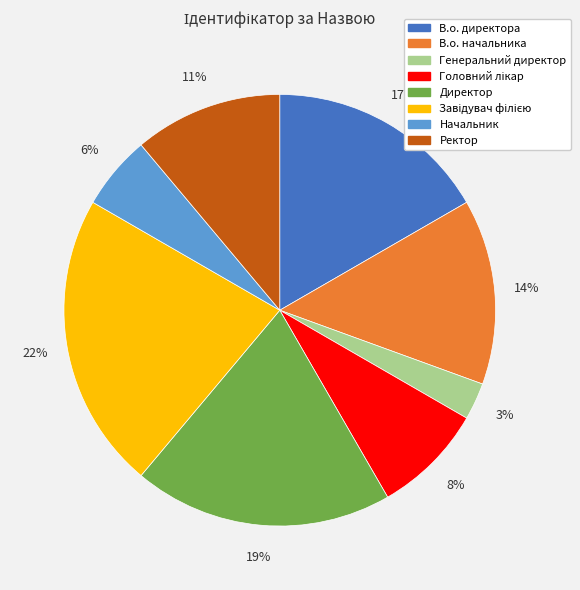

True or false: Директор accounts for 19% of the total.

True